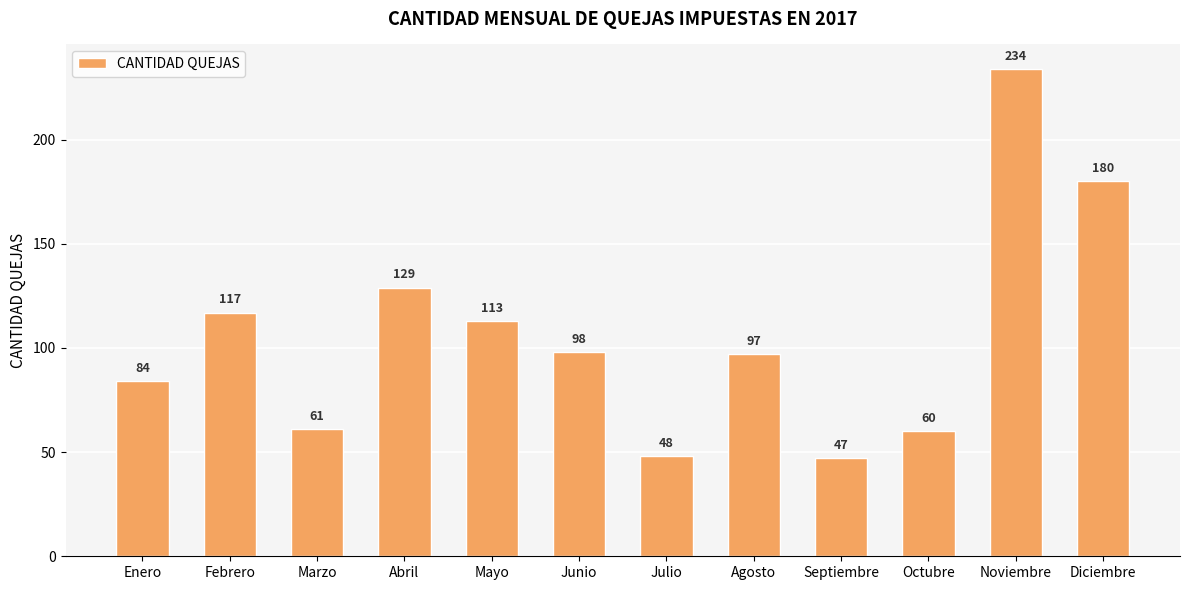

What is the sum of the values at Marzo and Octubre?

121